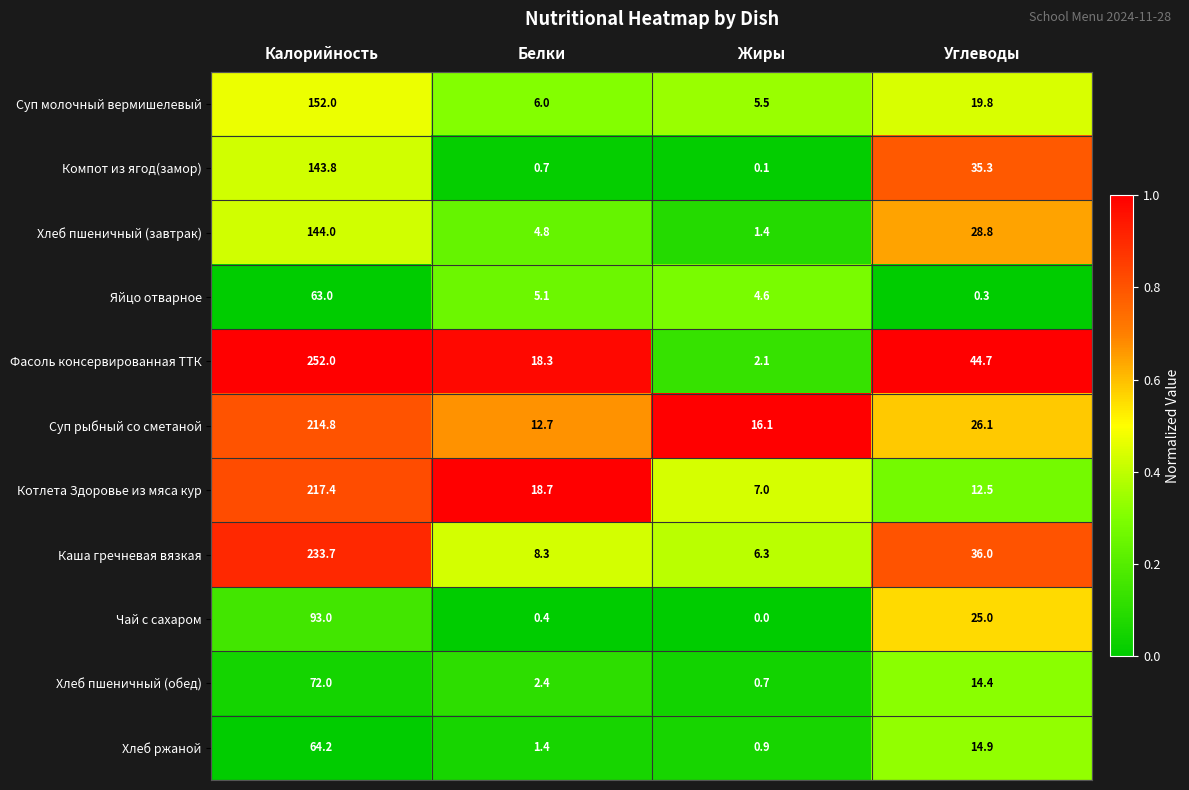

At which category is the sum across all series the highest?

Калорийность